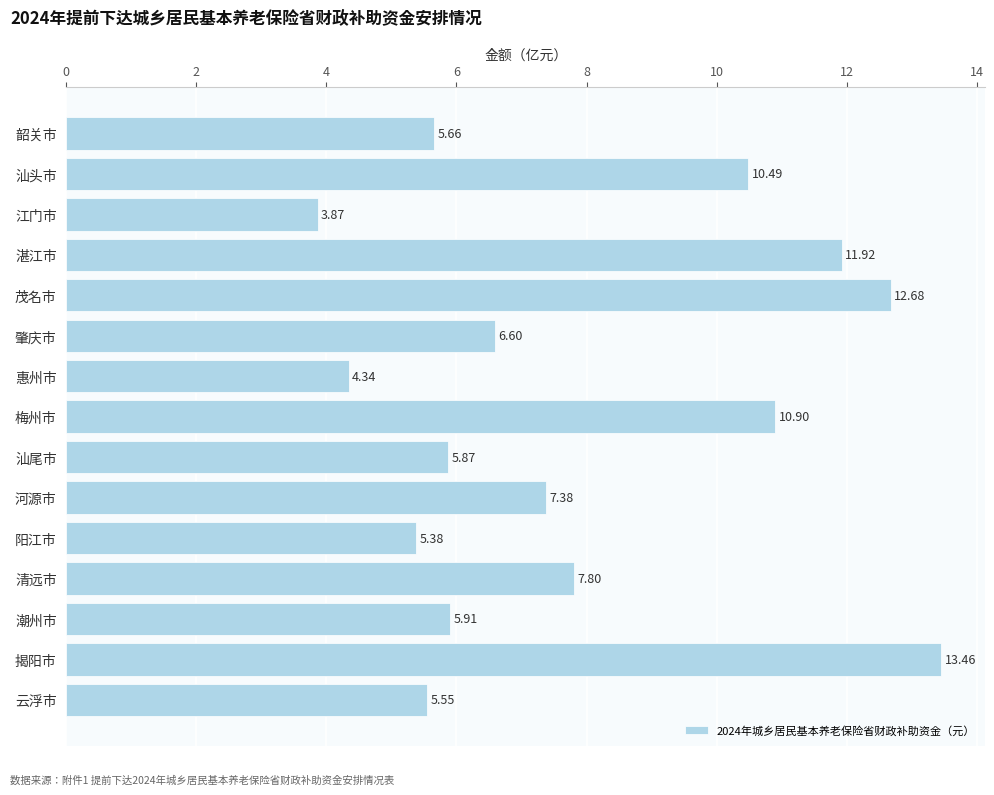

What is the change in value from 湛江市 to 茂名市?

+0.8